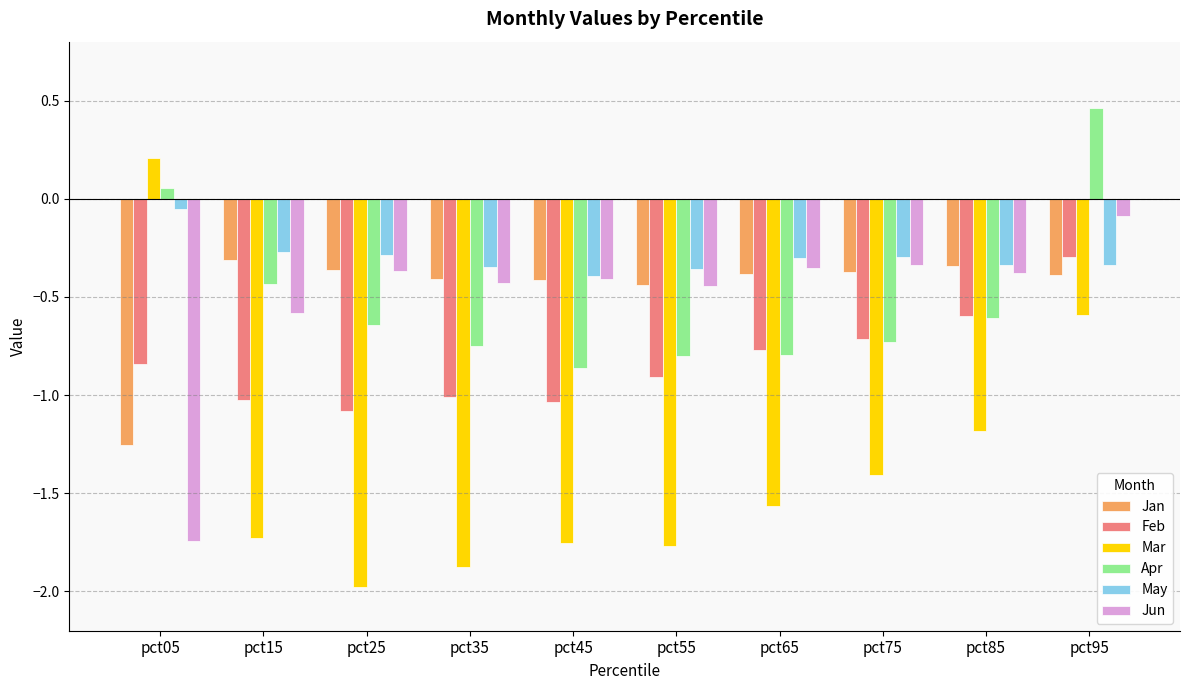

The value of Apr at pct35 is -0.7. True or false?

True